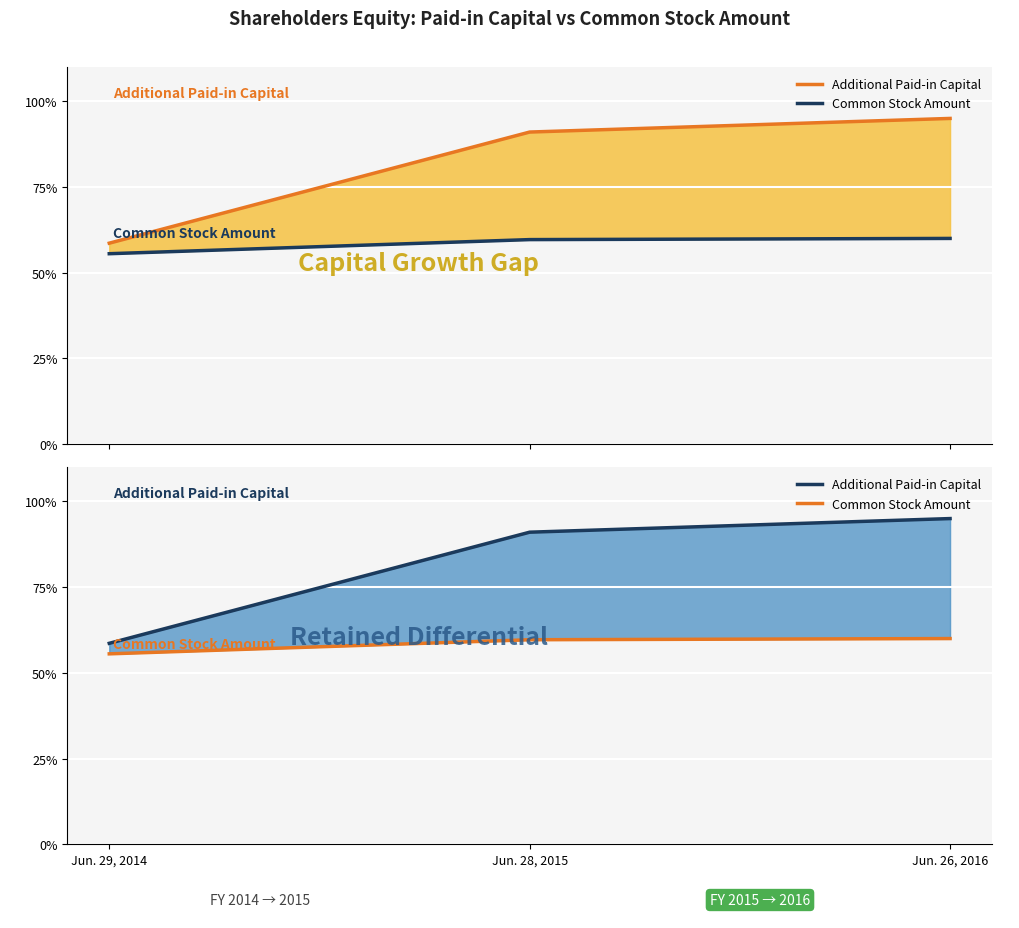

What is the approximate value of Additional Paid-in Capital at Jun. 29, 2014?

58.6